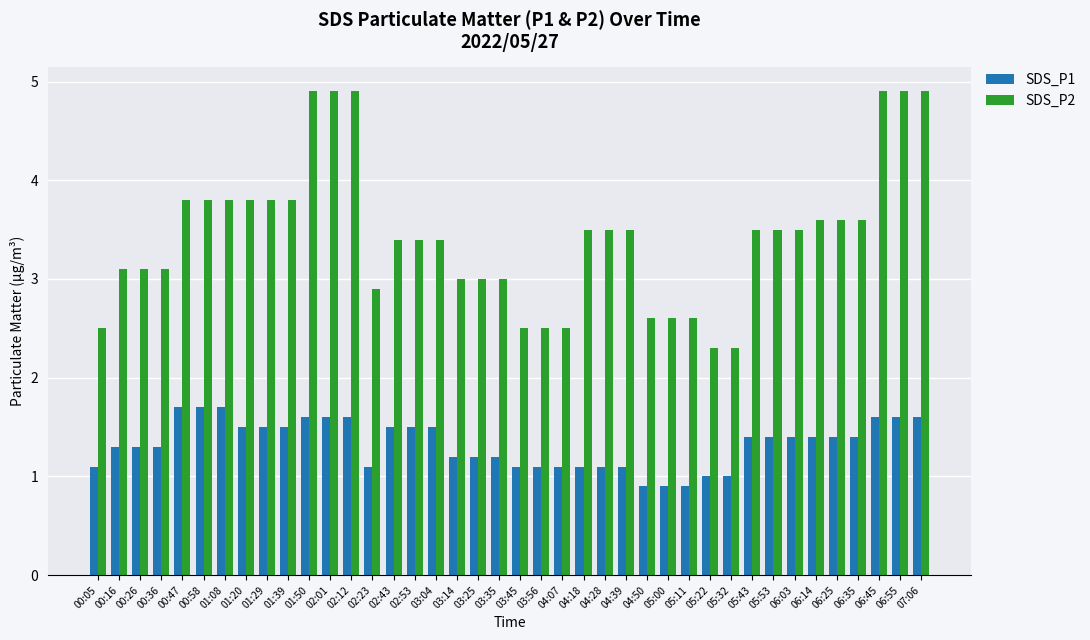

What is the highest value of the SDS_P1 series?

1.7